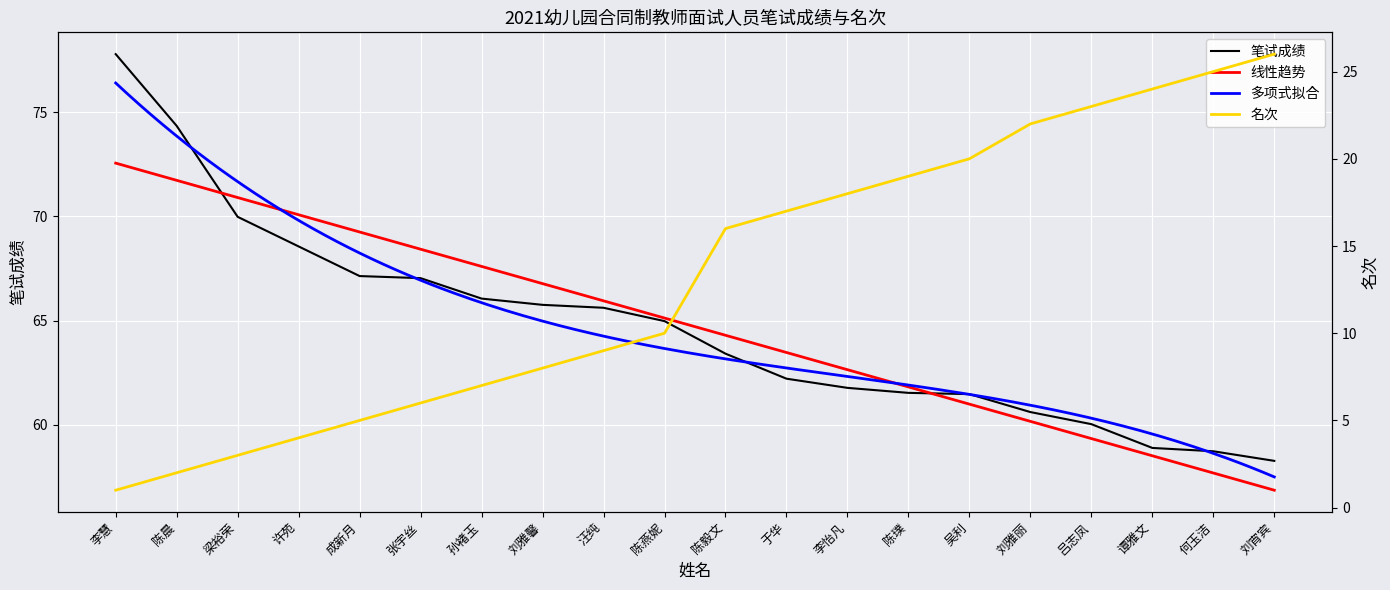

What is the value of the 笔试成绩 point at the 13th from the left?

61.8